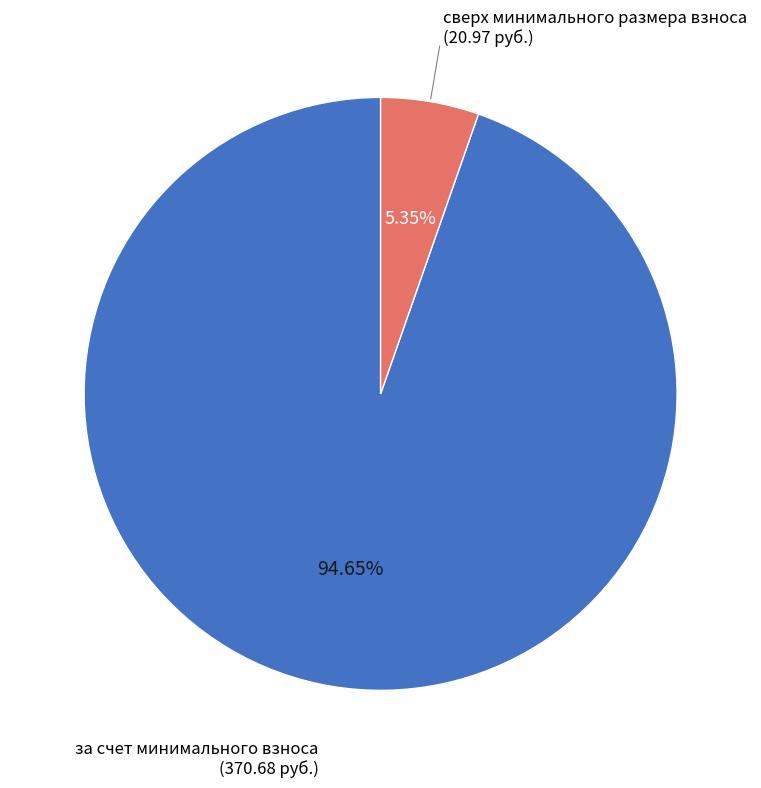

Does any single category account for the majority?

Yes